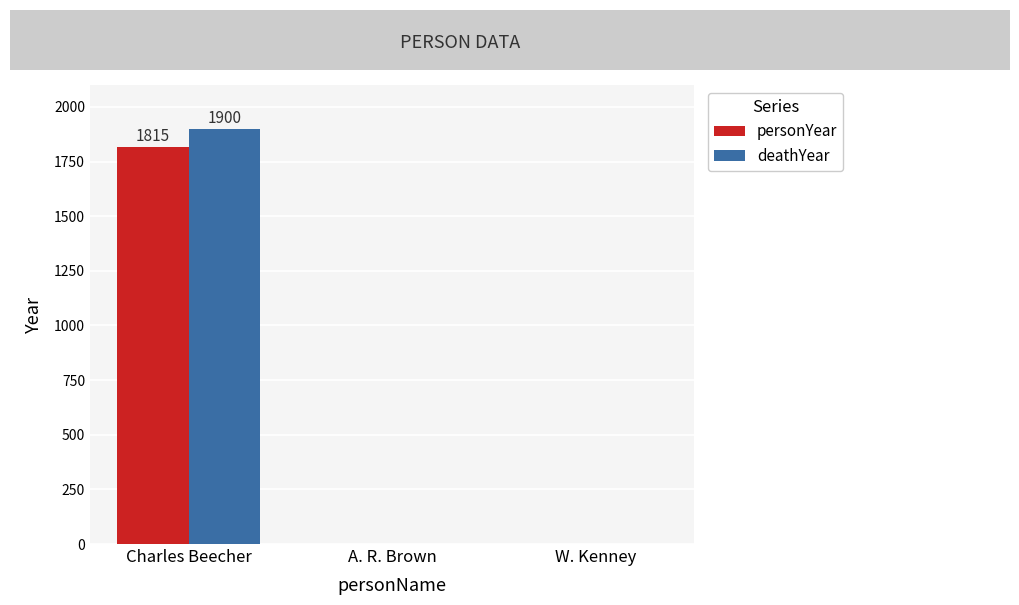

What are all the series names shown in the legend?

personYear, deathYear